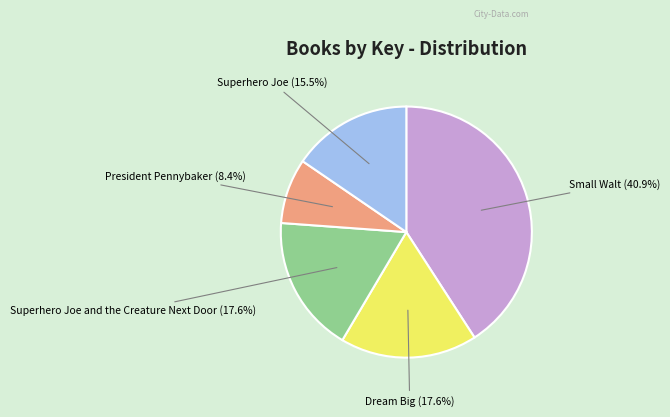

Combined, do President Pennybaker and Superhero Joe account for over 50%?

No